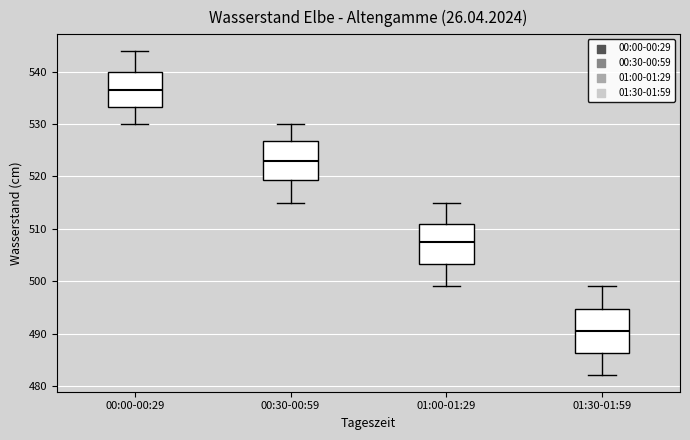

Which box's median line is the lowest?

01:30-01:59